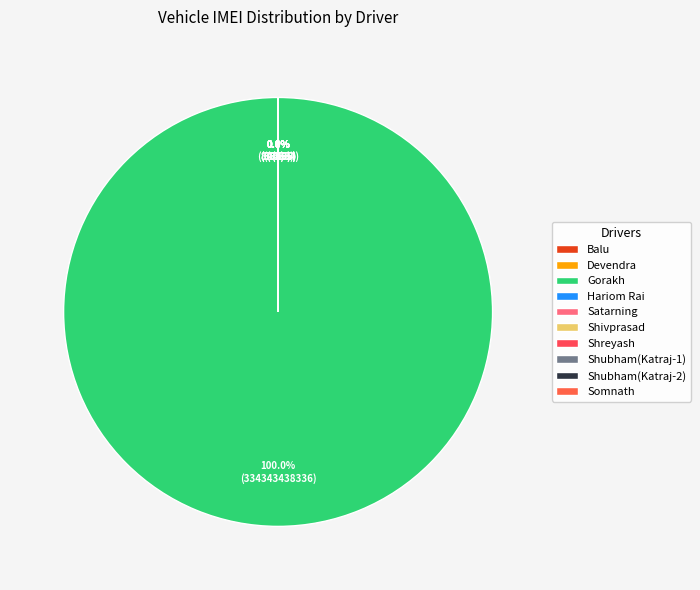

Rank the categories by value from highest to lowest.

Gorakh, Shivprasad, Hariom Rai, Shubham(Katraj-1), Shubham(Katraj-2), Somnath, Shreyash, Devendra, Balu, Satarning